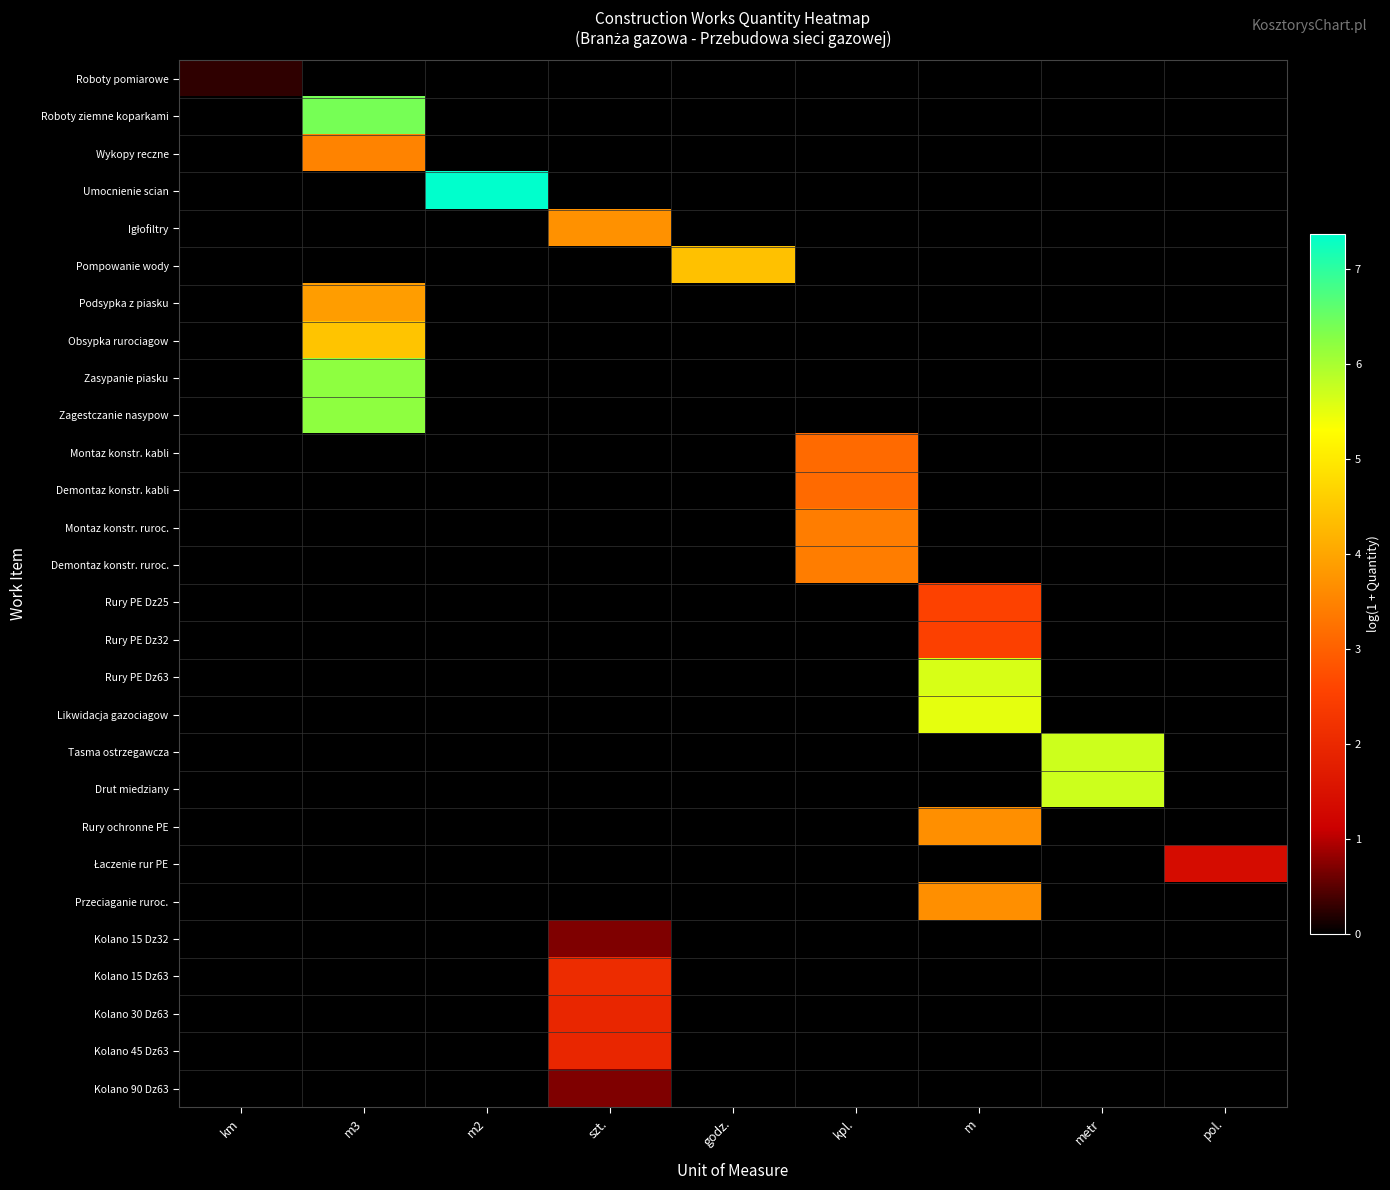

Between kpl. and pol., which is larger?

kpl.